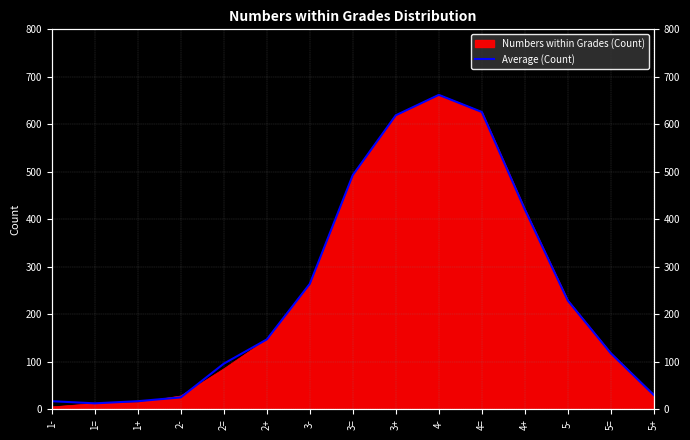

What is the label of the 9th point from the right?

3-